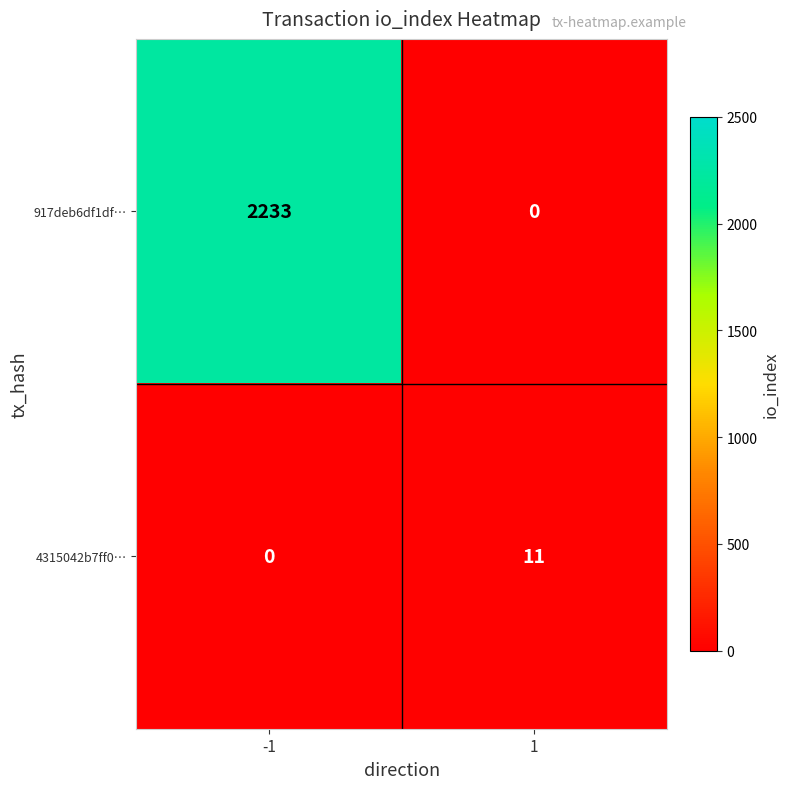

At how many categories does at least one series exceed 1174?

1